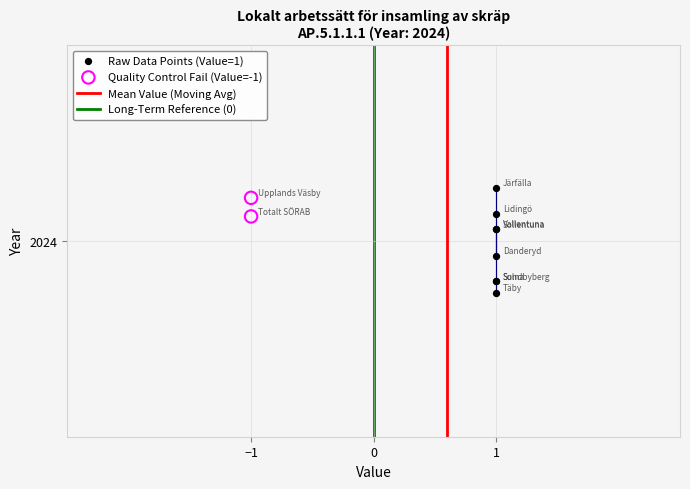

Which series contains the lowest Y value?

Raw Data Points (Value=1)